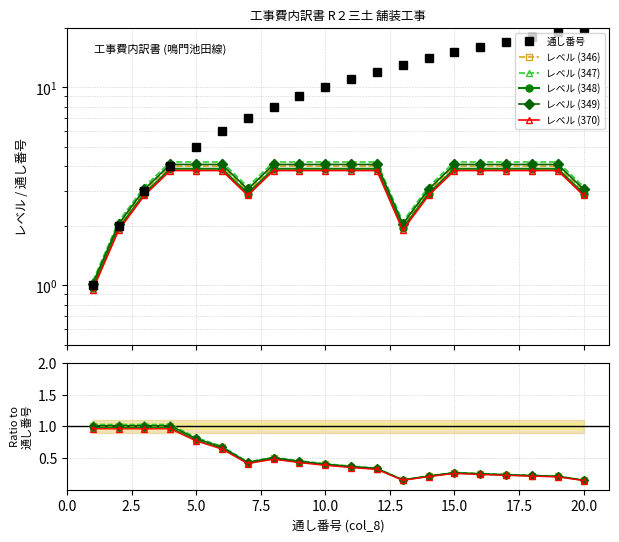

What is the average value of the col_9 (レベル) series?

3